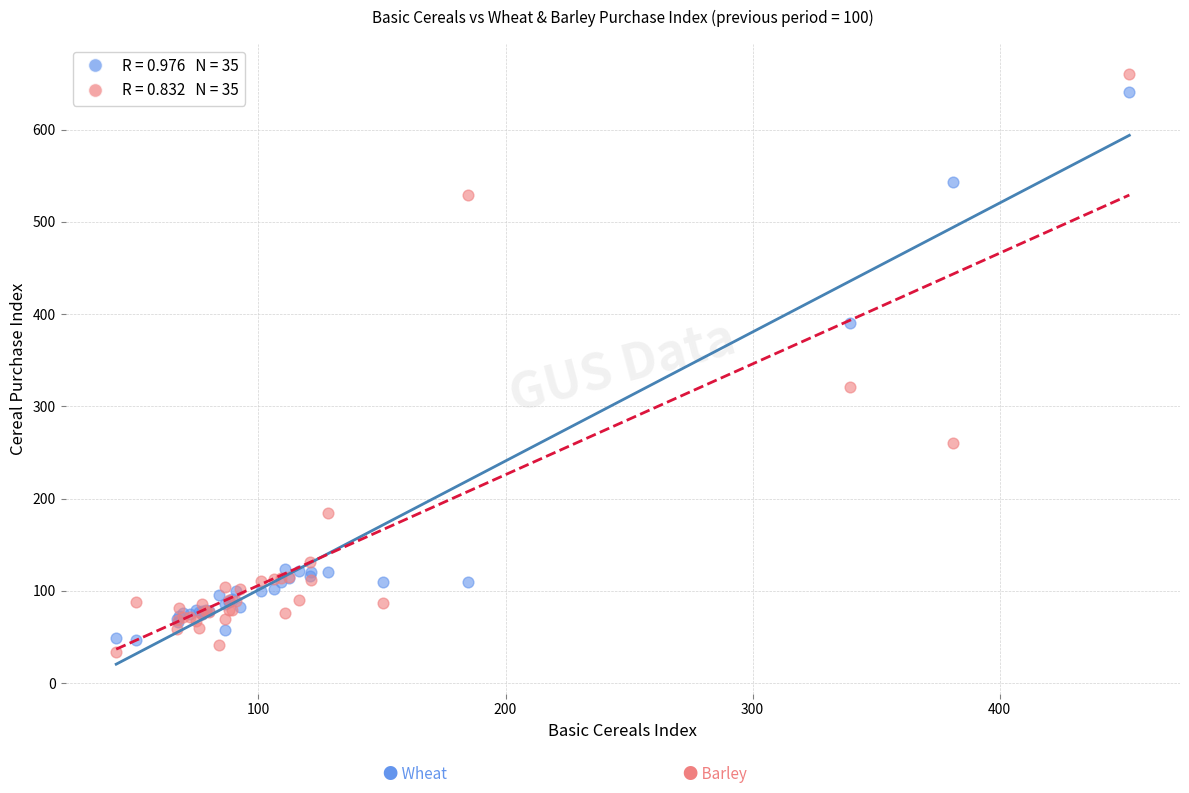

Across all series, what Y value is closest to 347?

321.3